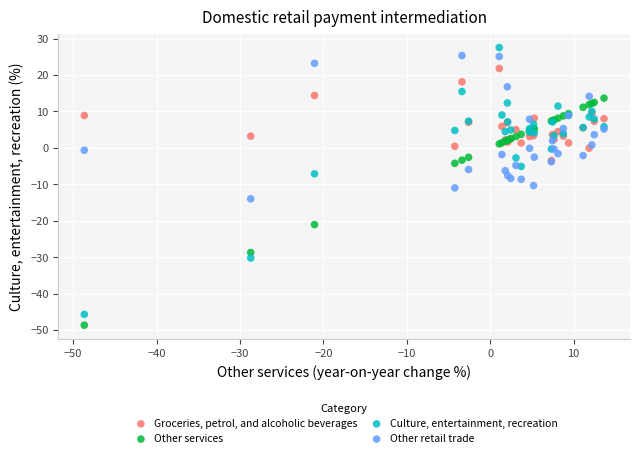

In the Other services series, what Y value is closest to -17?

-21.1